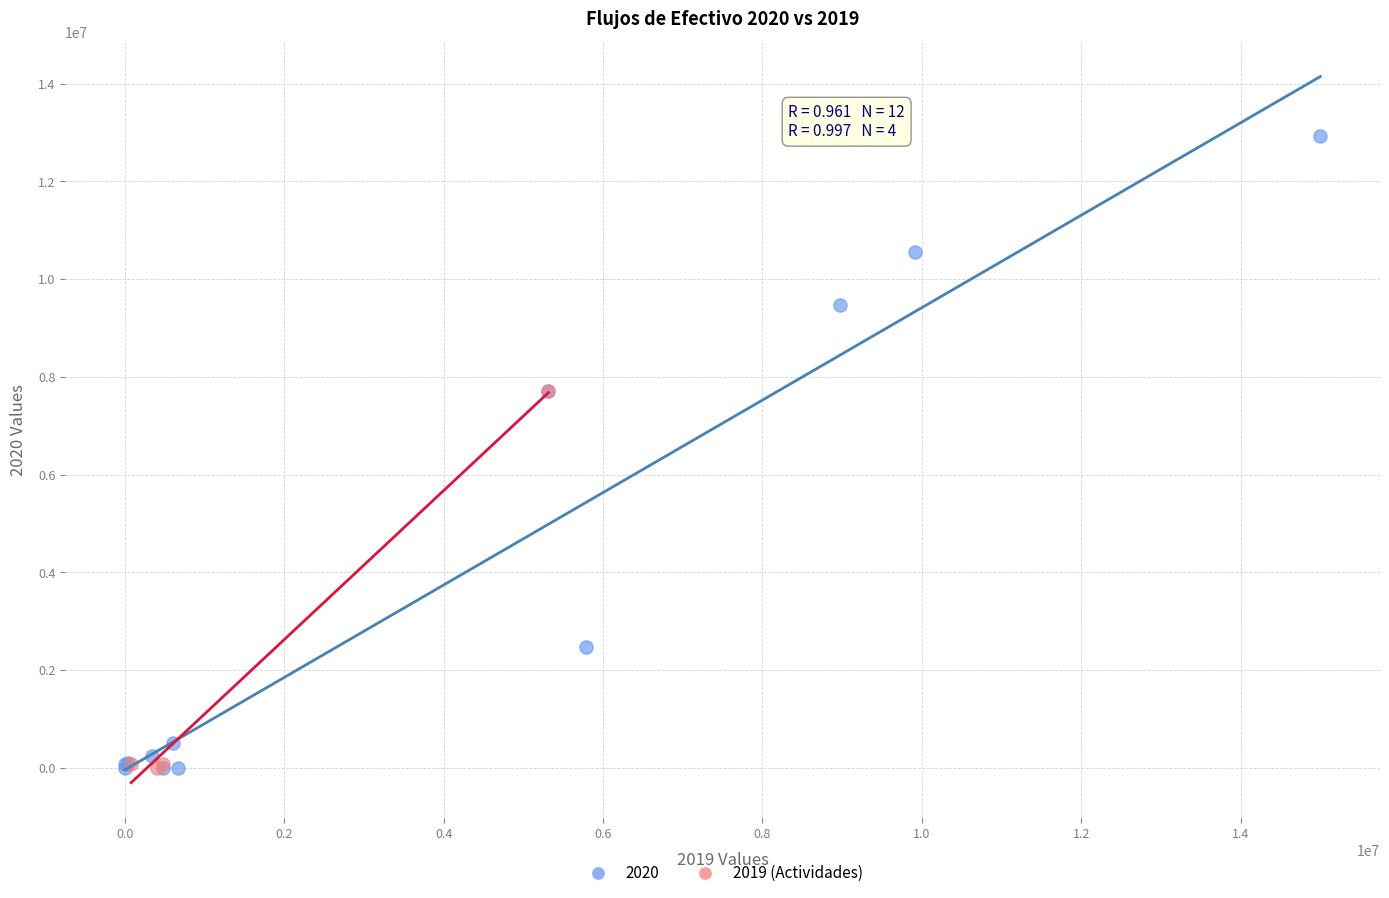

Which series reaches the maximum Y coordinate?

2020